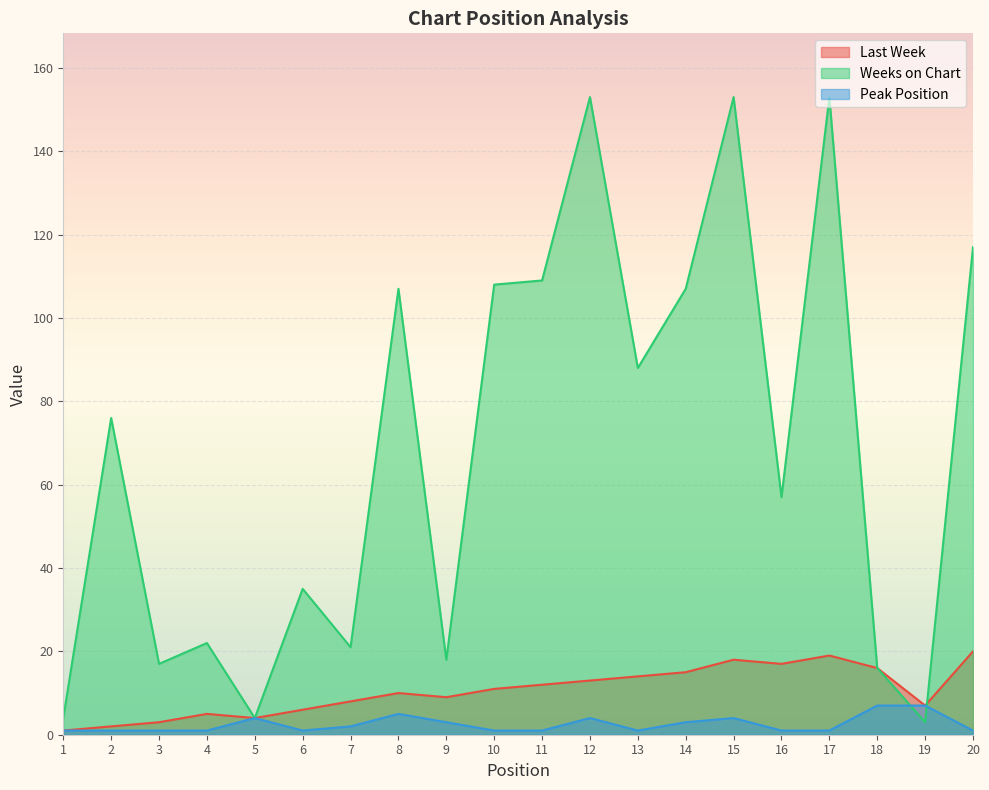

Reading left to right, what are all the values shown in this chart?

Last Week: 1=1	2=2	3=3	4=5	5=4	6=6	7=8	8=10	9=9	10=11	11=12	12=13	13=14	14=15	15=18	16=17	17=19	18=16	19=7	20=20
Weeks on Chart: 1=4	2=76	3=17	4=22	5=4	6=35	7=21	8=107	9=18	10=108	11=109	12=153	13=88	14=107	15=153	16=57	17=153	18=16	19=3	20=117
Peak Position: 1=1	2=1	3=1	4=1	5=4	6=1	7=2	8=5	9=3	10=1	11=1	12=4	13=1	14=3	15=4	16=1	17=1	18=7	19=7	20=1